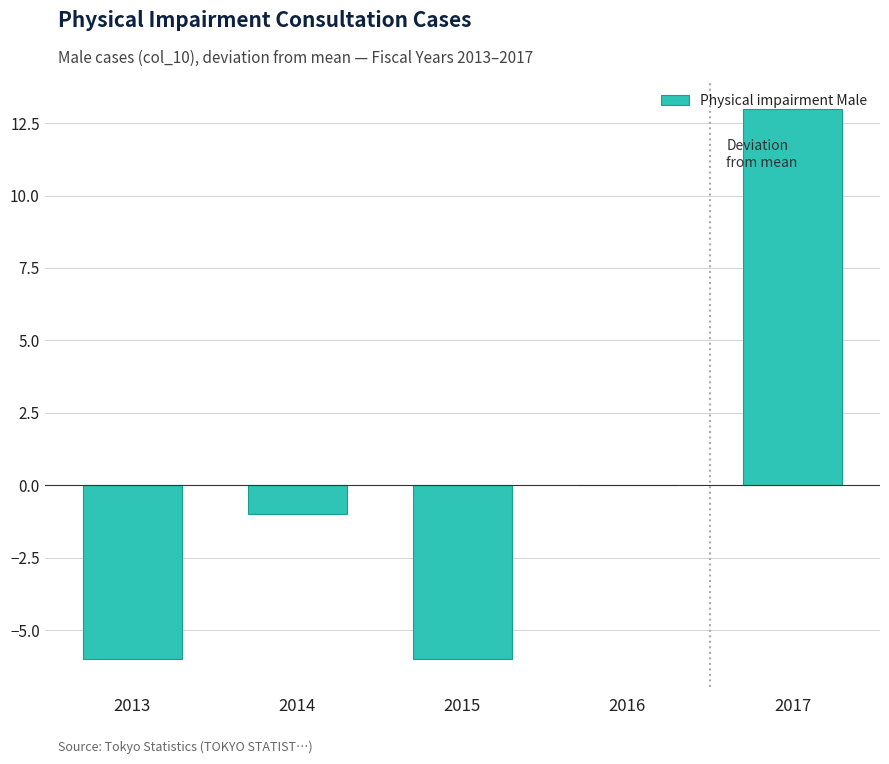

Reading left to right, list all the values displayed in this chart.

-6	-1	-6	0	13